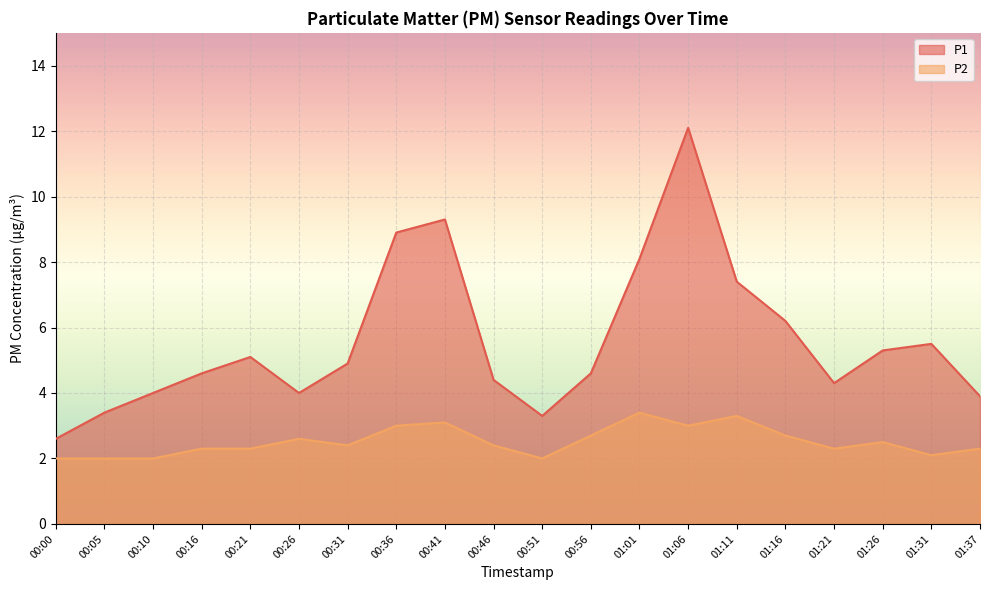

List the labels in order of P1 value, largest first.

01:06, 00:41, 00:36, 01:01, 01:11, 01:16, 01:31, 01:26, 00:21, 00:31, 00:16, 00:56, 00:46, 01:21, 00:10, 00:26, 01:37, 00:05, 00:51, 00:00